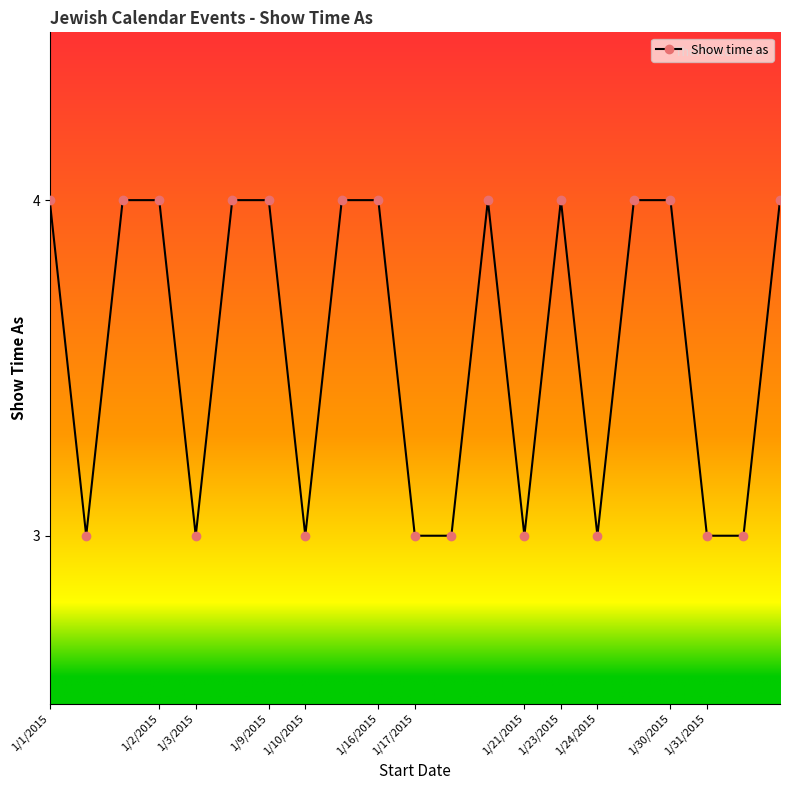

What is the sum of all values?

75